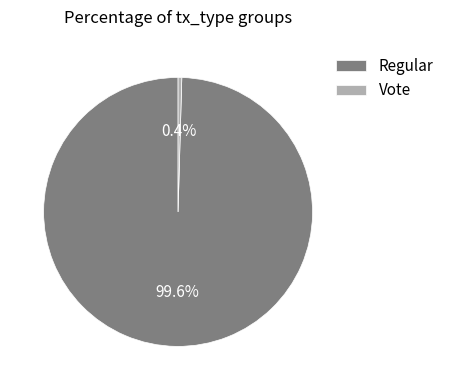

What percentage do Vote and Regular together represent?

100.0%